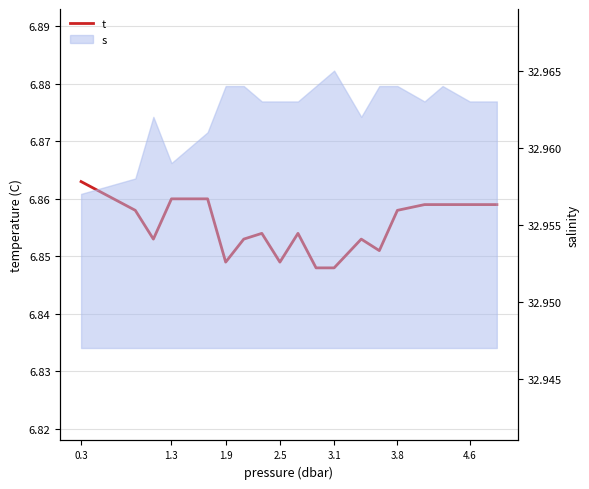

What is the sum of all values?

137.1